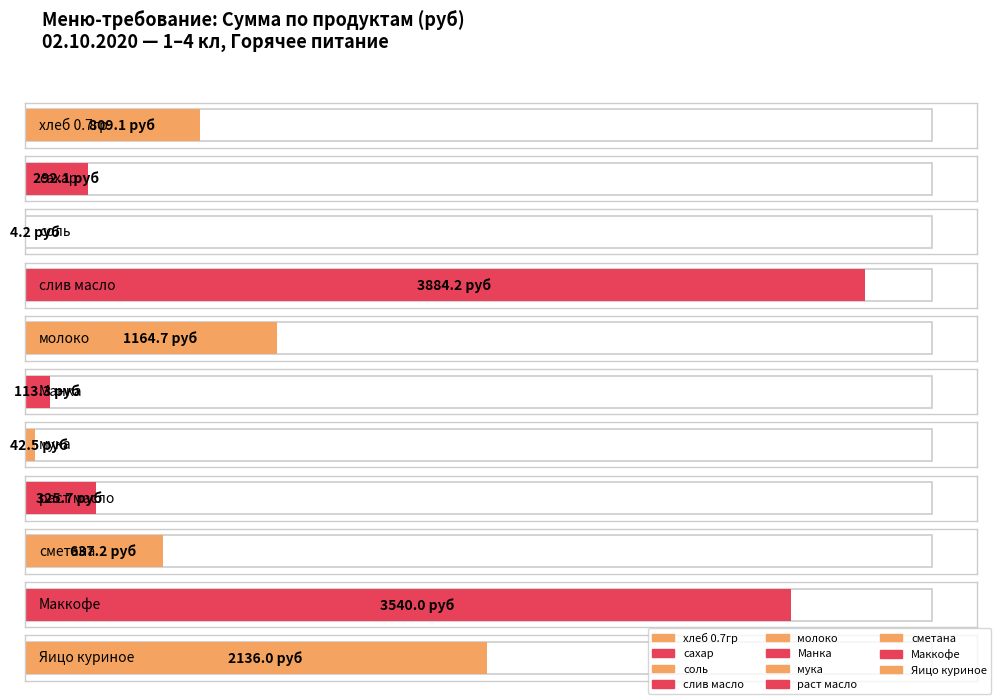

Read the Цена value at Яицо куриное.

6.0